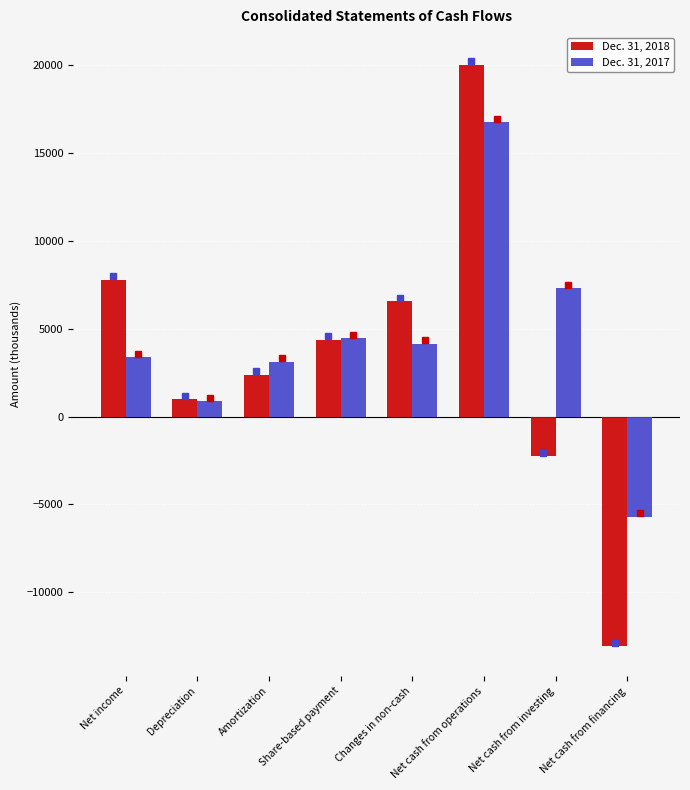

Where is Dec. 31, 2017 nearest to the value 5529?

Share-based payment